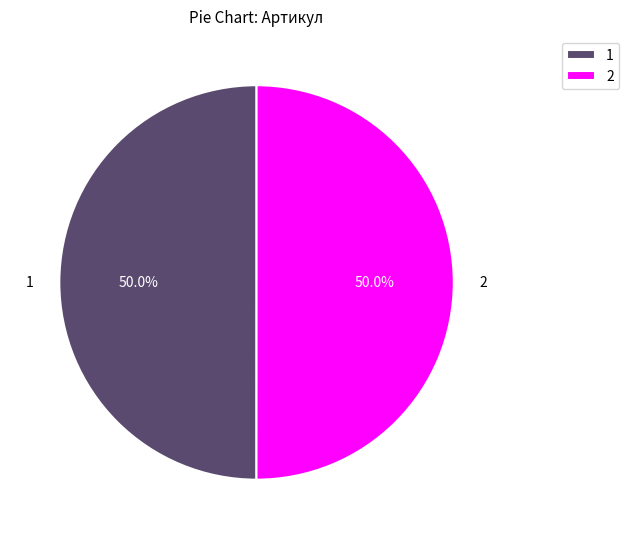

How much of the chart is everything except 1?

50.0%